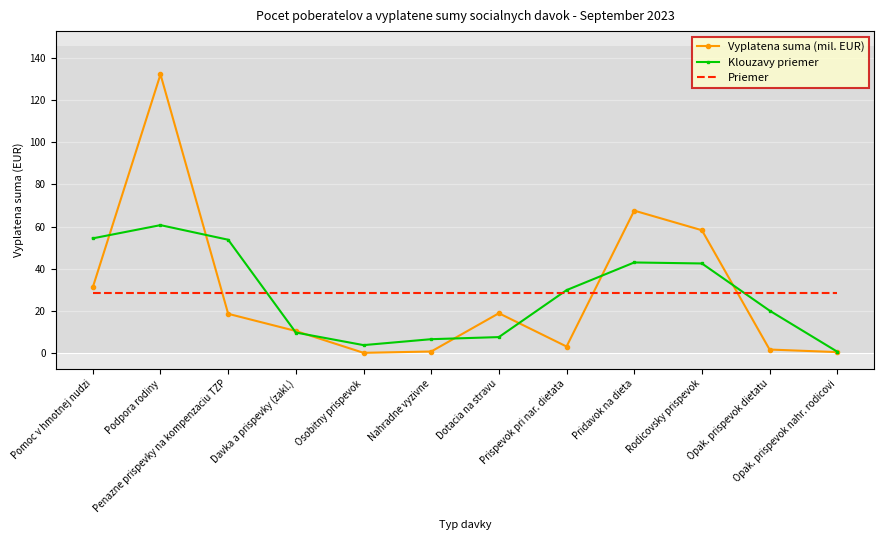

Which series has the largest range (max minus min)?

Vyplatena suma (mil. EUR)